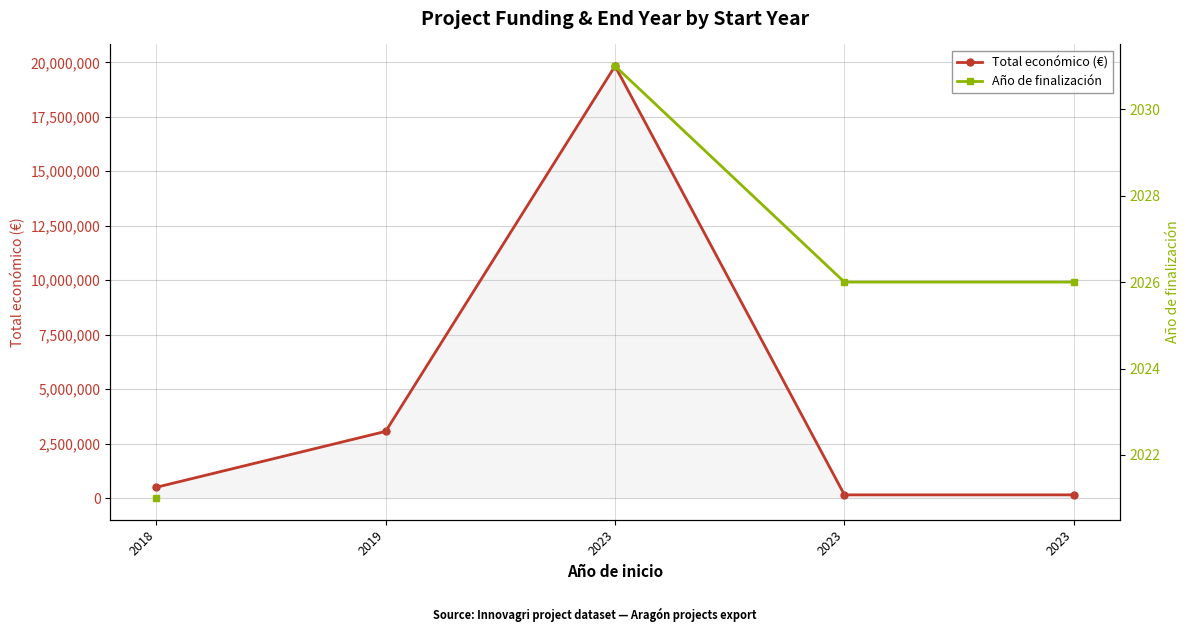

How many values in the Año de finalización series exceed 2026?

1